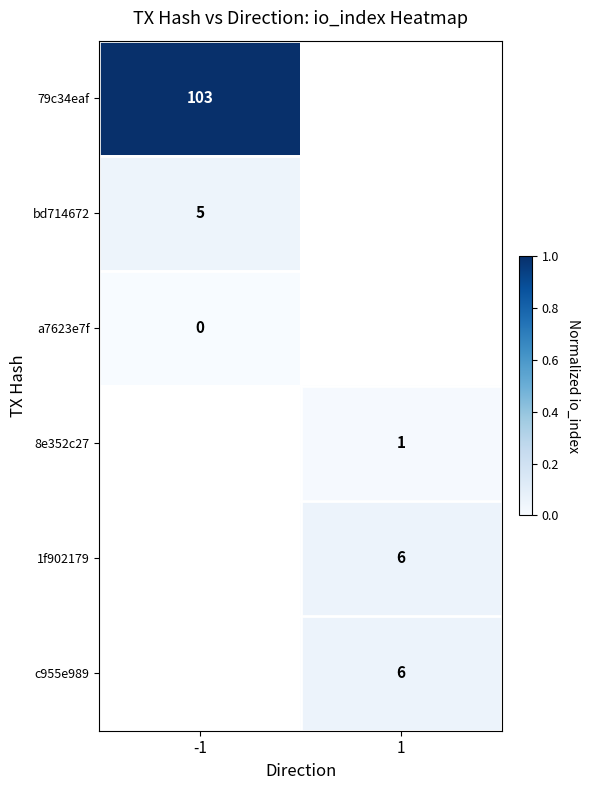

The value of bd714672 at -1 is 8. True or false?

False